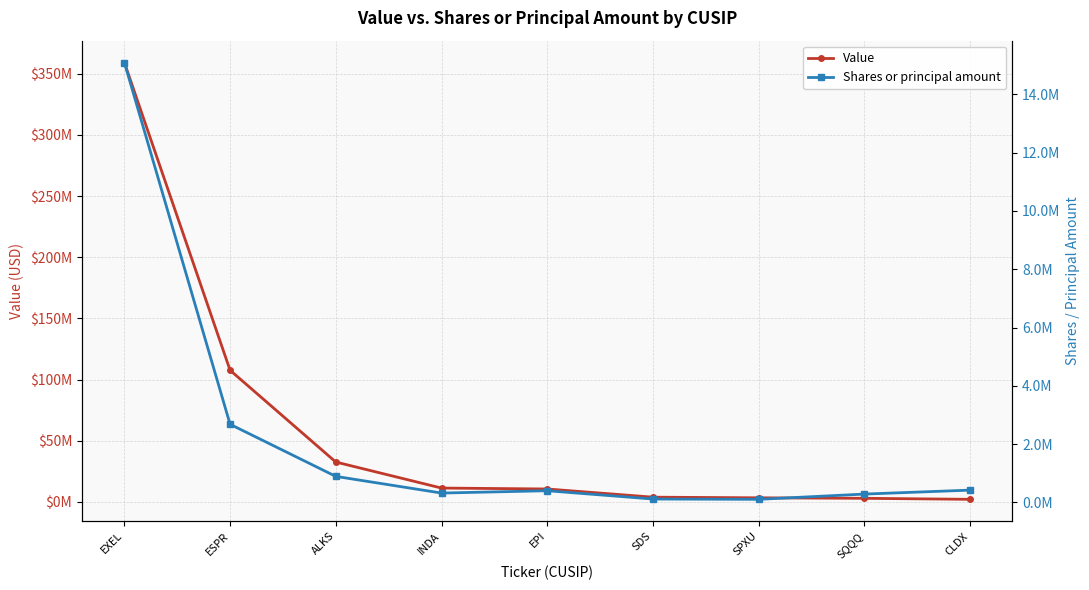

Reading left to right, extract all data points from this chart.

Value: EXEL=359249000	ESPR=107595000	ALKS=32564000	INDA=11280000	EPI=10532000	SDS=3828000	SPXU=3312000	SQQQ=2898000	CLDX=2071000
Shares or principal amount: EXEL=15094495	ESPR=2679835	ALKS=892400	INDA=320000	EPI=400000	SDS=115000	SPXU=105000	SQQQ=285000	CLDX=420846